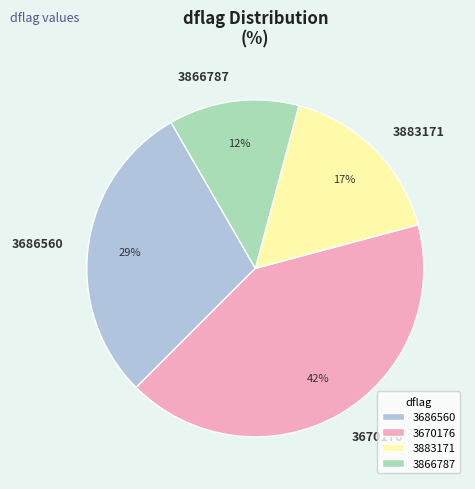

Which slice is the largest?

3670176